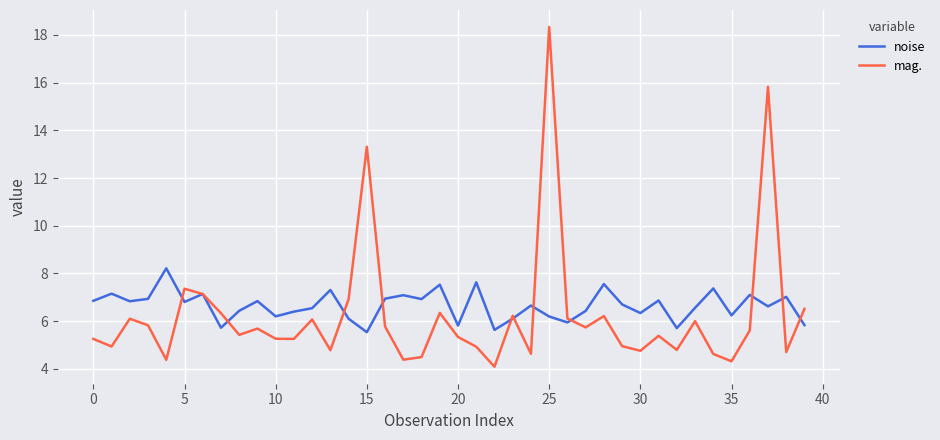

Which series has the widest spread of values?

mag.